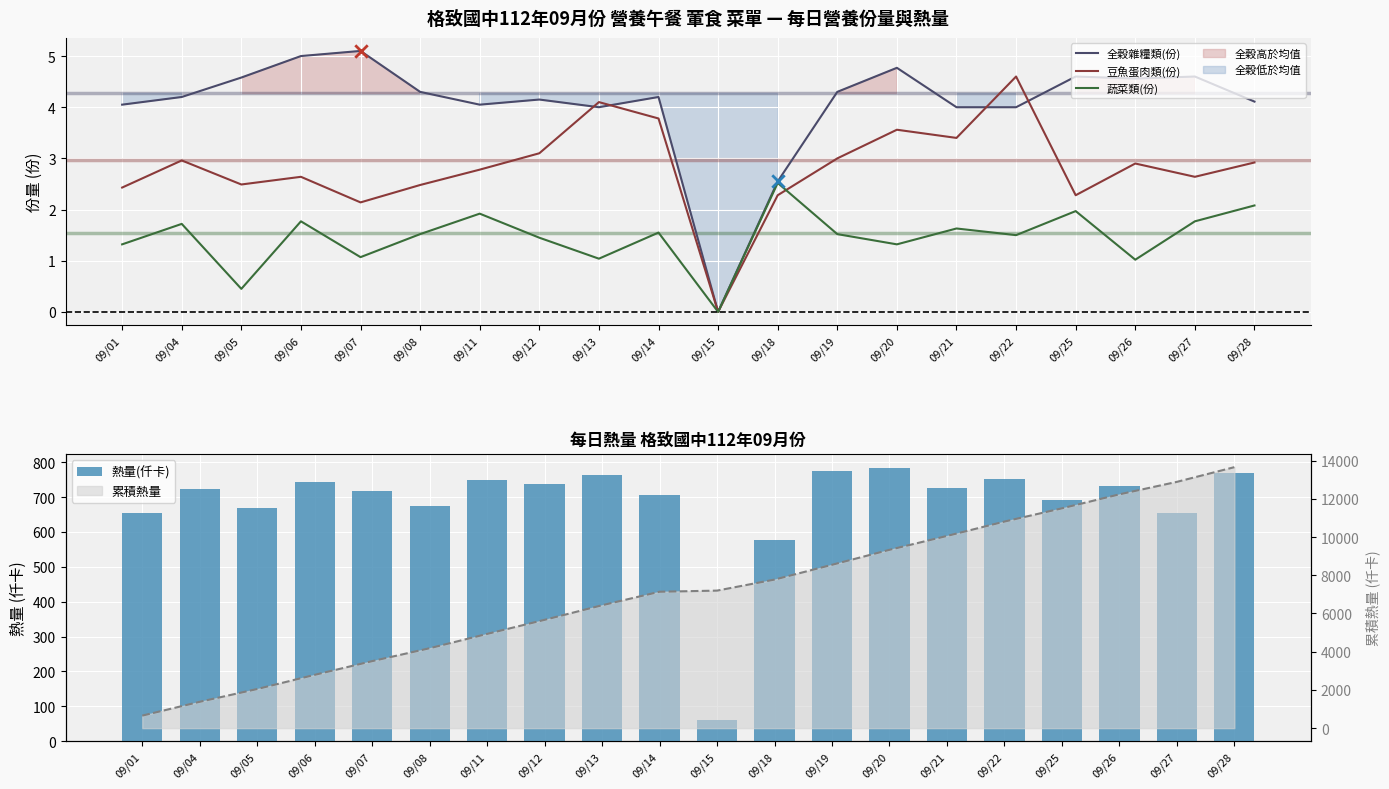

Which series has the largest total across all categories?

熱量(仟卡)